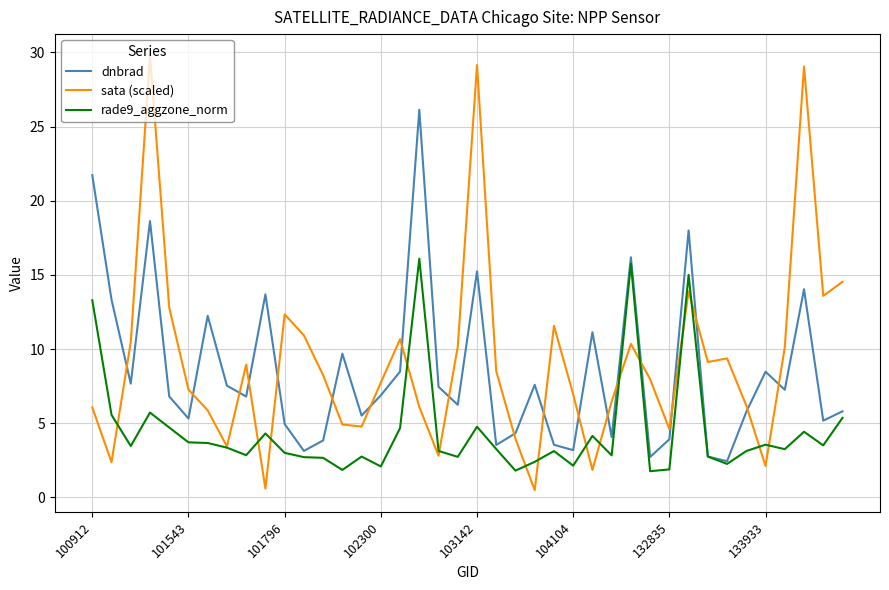

What is the greatest value displayed?

29.8